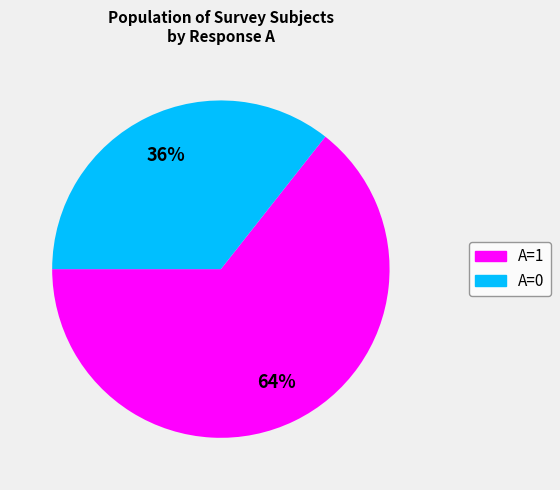

How many slices are in this pie chart?

2